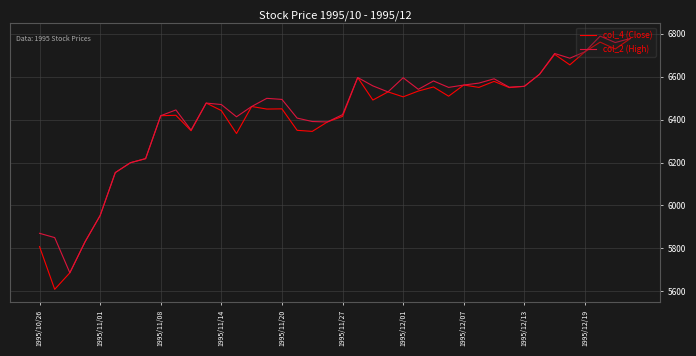

What is the maximum value shown in the chart?

6789